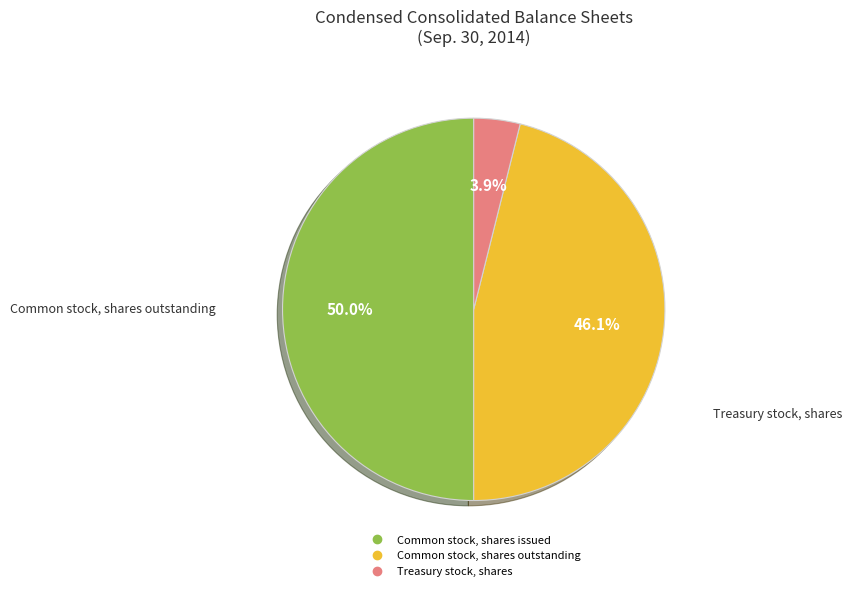

Is it true that Common stock, shares outstanding is 58% of the pie?

False